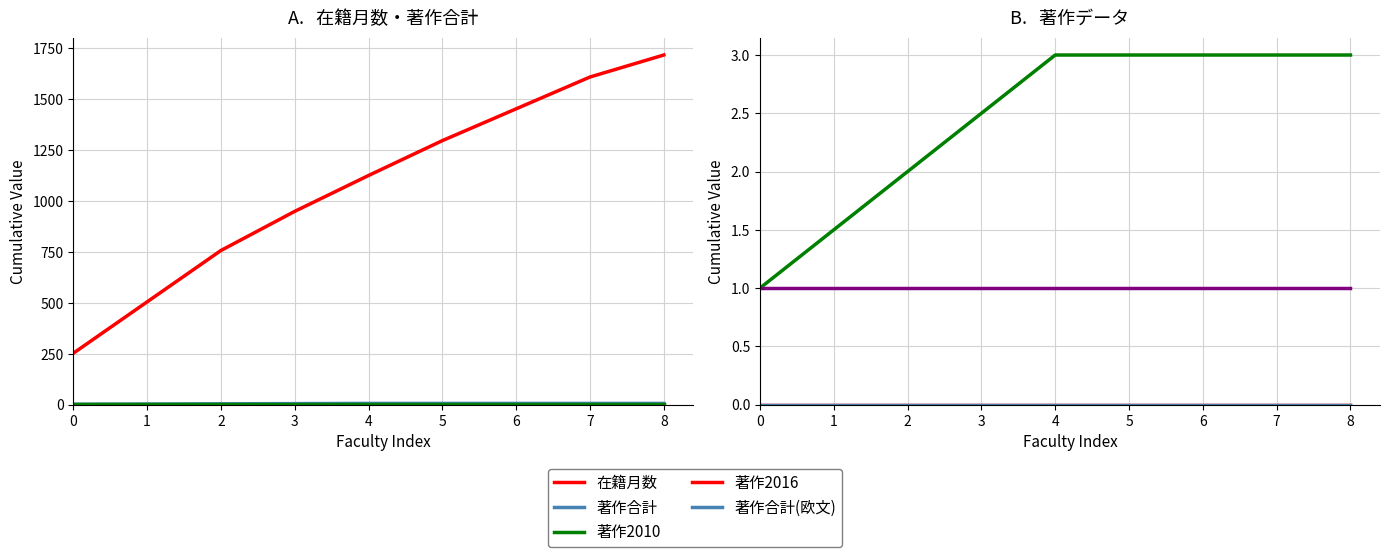

Reading left to right, transcribe all the data shown in this chart.

在籍月数: 0=252.0	1=504.0	2=756.0	3=948.0	4=1124.0	5=1295.0	6=1451.0	7=1607.0	8=1715.0
著作合計: 0=1.0	1=1.5	2=2.0	3=2.5	4=3.0	5=3.0	6=3.0	7=3.0	8=3.0
著作2010: 0=1.0	1=1.0	2=1.0	3=1.0	4=1.0	5=1.0	6=1.0	7=1.0	8=1.0
著作2016: 0=0.0	1=0.0	2=0.0	3=0.0	4=0.0	5=0.0	6=0.0	7=0.0	8=0.0
著作合計(欧文): 0=0.0	1=0.0	2=0.0	3=0.0	4=0.0	5=0.0	6=0.0	7=0.0	8=0.0